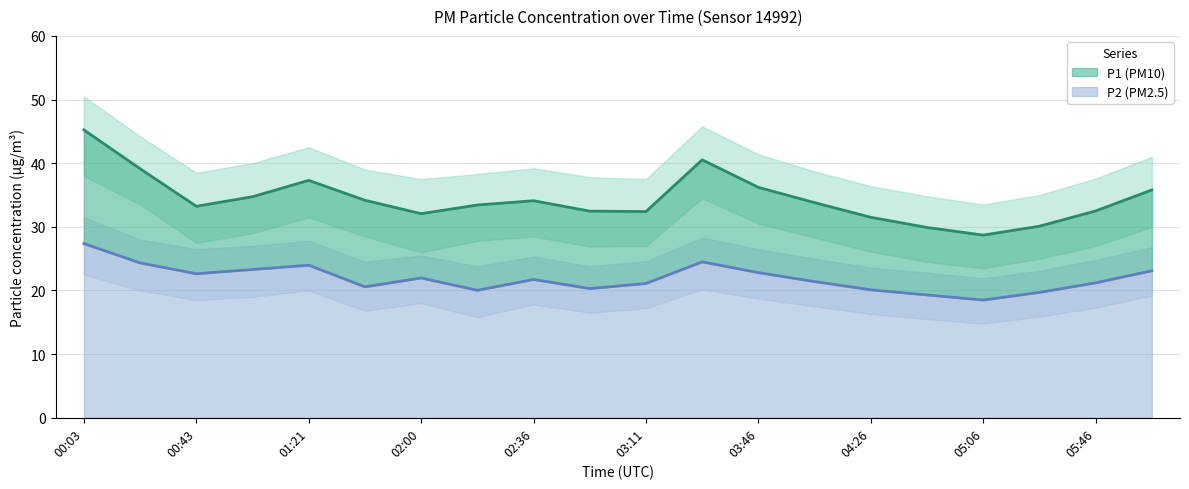

At which category does P2 reach its first local peak?

01:21